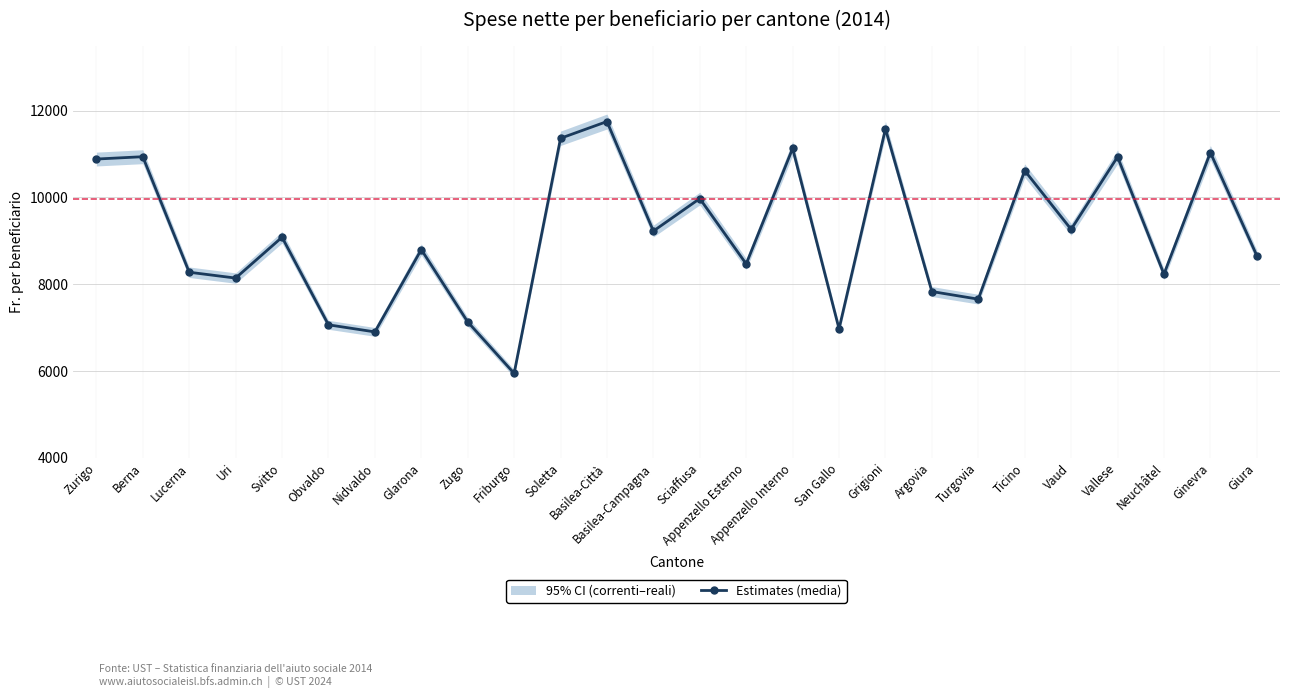

What is the minimum value shown in the chart?

5946.5